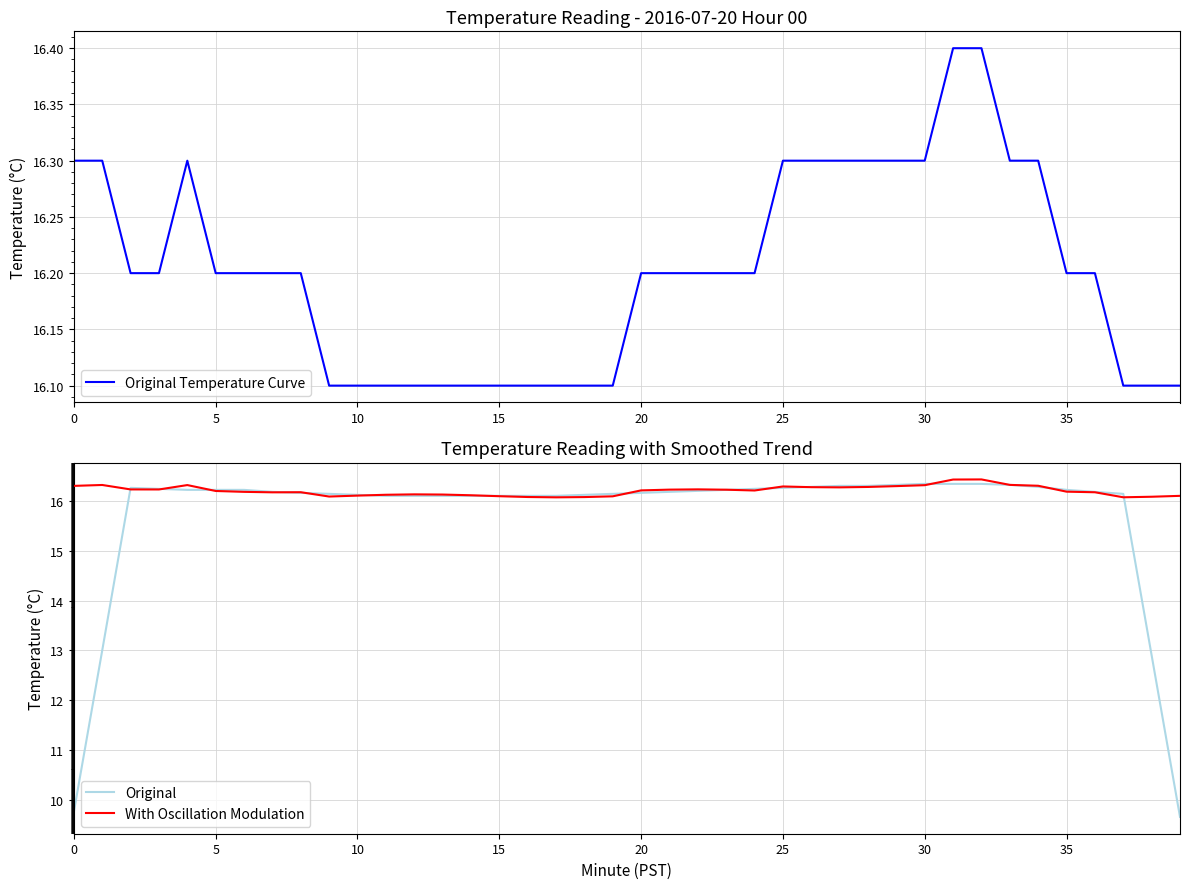

What is the smallest value displayed?

9.7